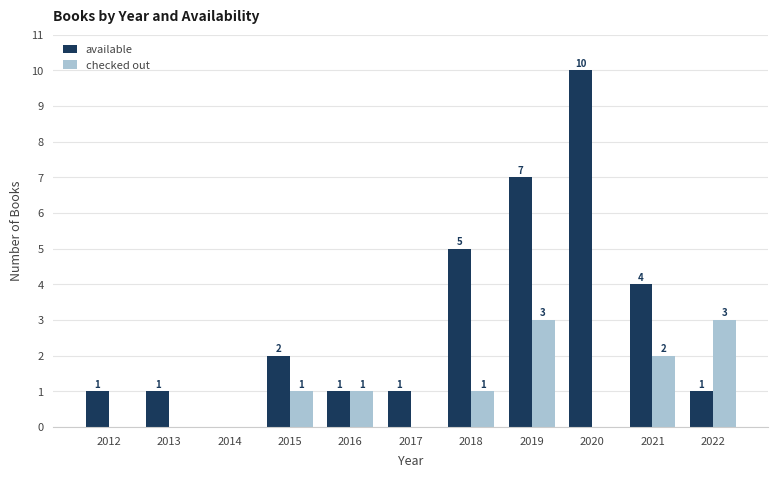

How many series are shown in this chart?

2